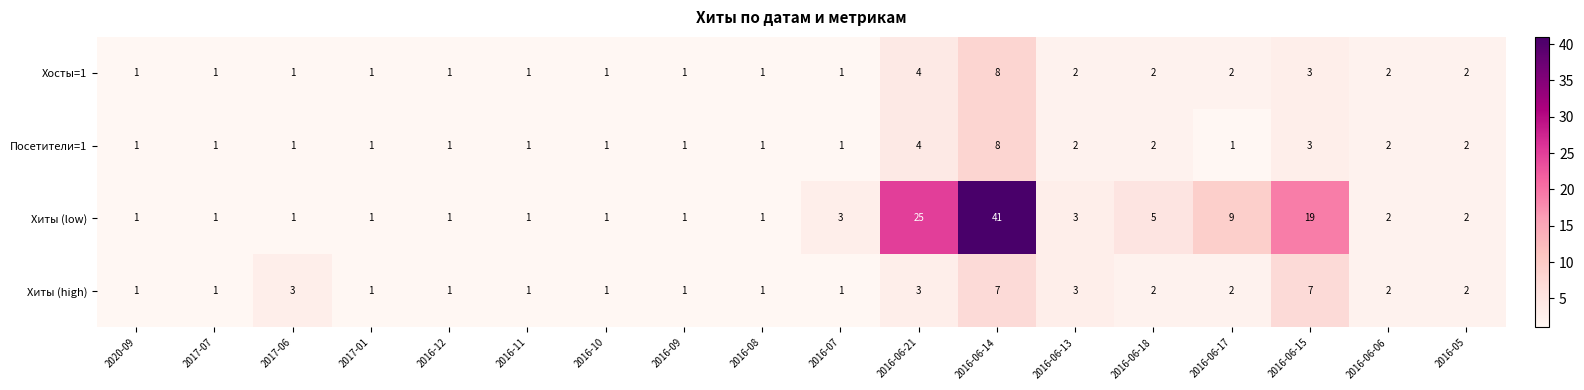

What is the total value across all series at 2016-05?

8